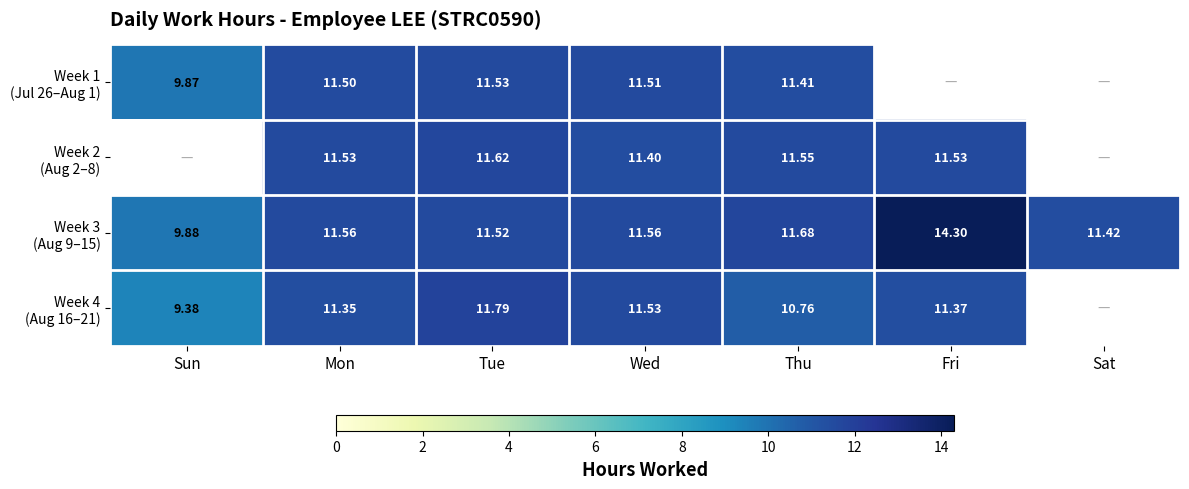

Rank the series by their maximum value, from lowest to highest.

Week 1 (Jul 26–Aug 1), Week 2 (Aug 2–8), Week 4 (Aug 16–21), Week 3 (Aug 9–15)